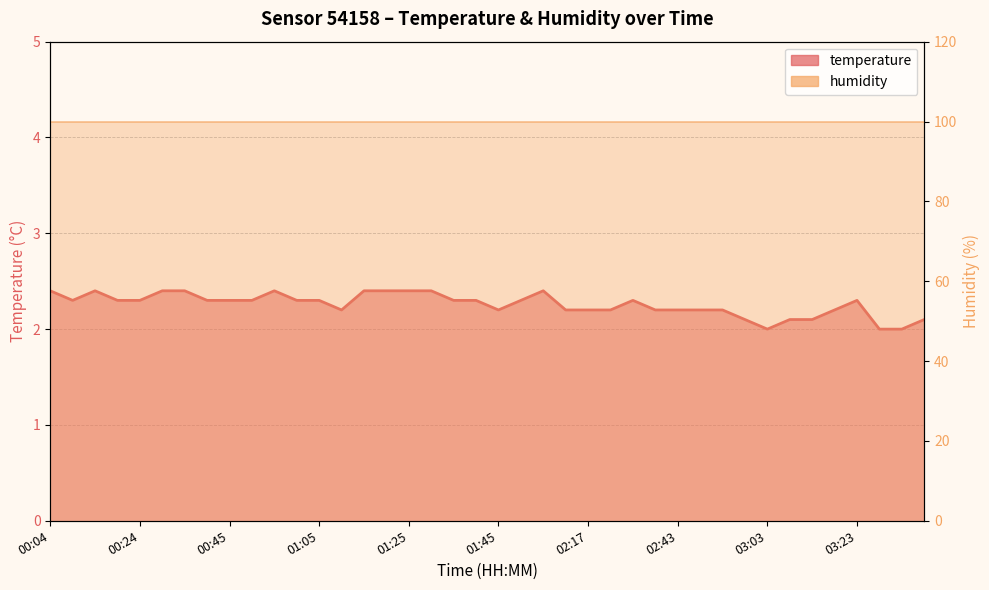

Rank the categories by temperature_line value from lowest to highest.

32, 37, 38, 31, 33, 34, 39, 13, 20, 23, 24, 25, 27, 28, 29, 30, 35, 00:24, 01:05, 01:25, 02:43, 03:03, 03:23, 11, 12, 18, 19, 21, 26, 36, 00:04, 00:45, 01:45, 02:17, 10, 14, 15, 16, 17, 22